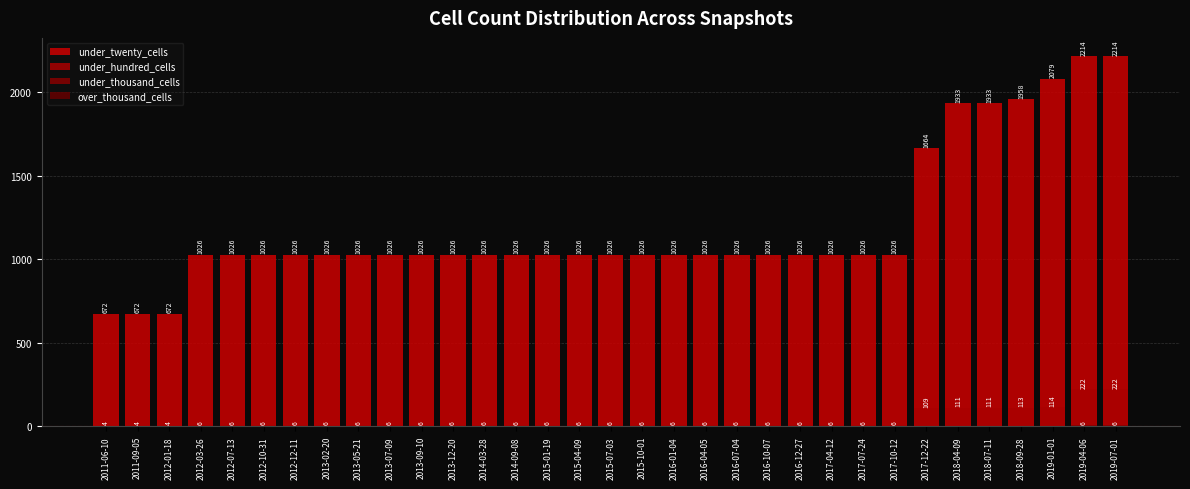

Is it true that under_thousand_cells equals 0 at 2012-03-26?

True